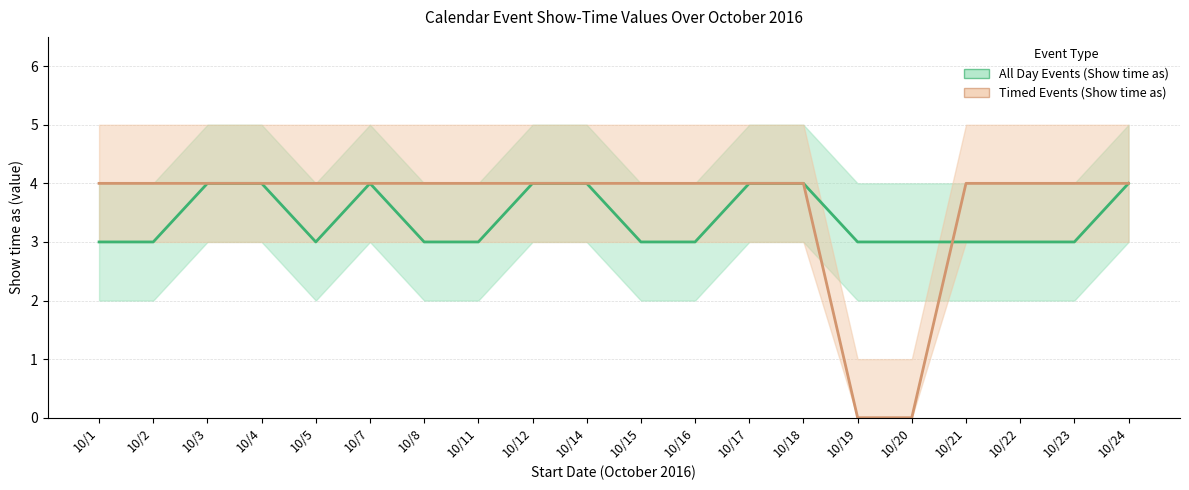

What is the greatest value displayed?

4